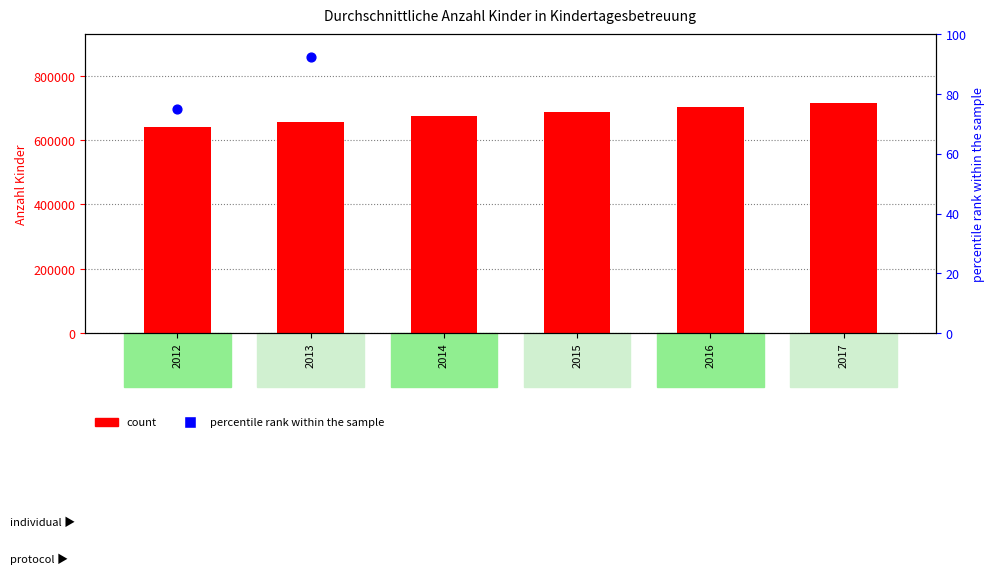

What is the total value across all series at 2017?

715051.0